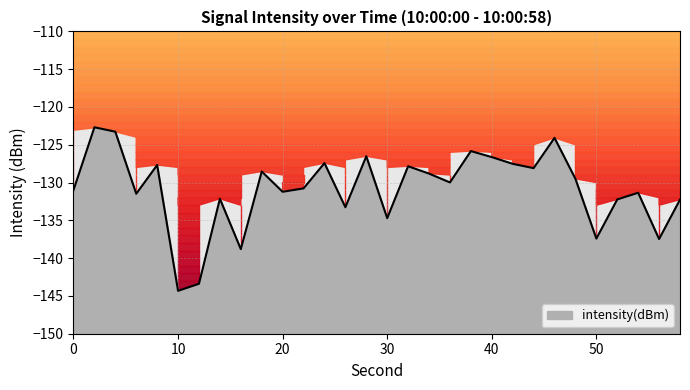

Reading left to right, extract all data points from this chart.

-131.0	-122.7	-123.3	-131.5	-127.7	-144.3	-143.4	-132.1	-138.8	-128.5	-131.2	-130.8	-127.4	-133.3	-126.5	-134.7	-127.8	-128.8	-130.0	-125.8	-126.6	-127.5	-128.1	-124.1	-129.5	-137.4	-132.2	-131.3	-137.5	-132.3